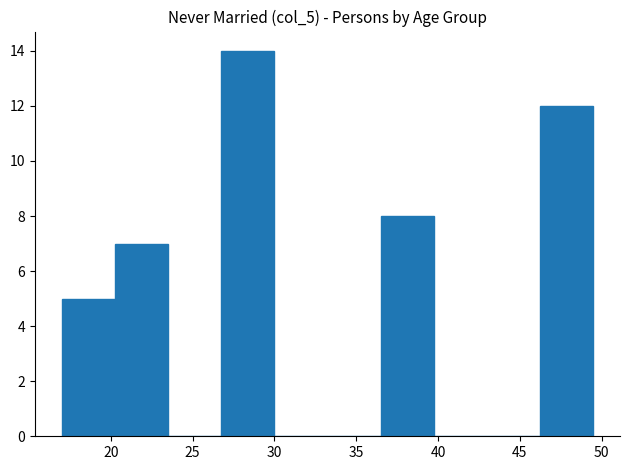

Over which range of the x-axis is the bar tallest?

26.75 to 30.00